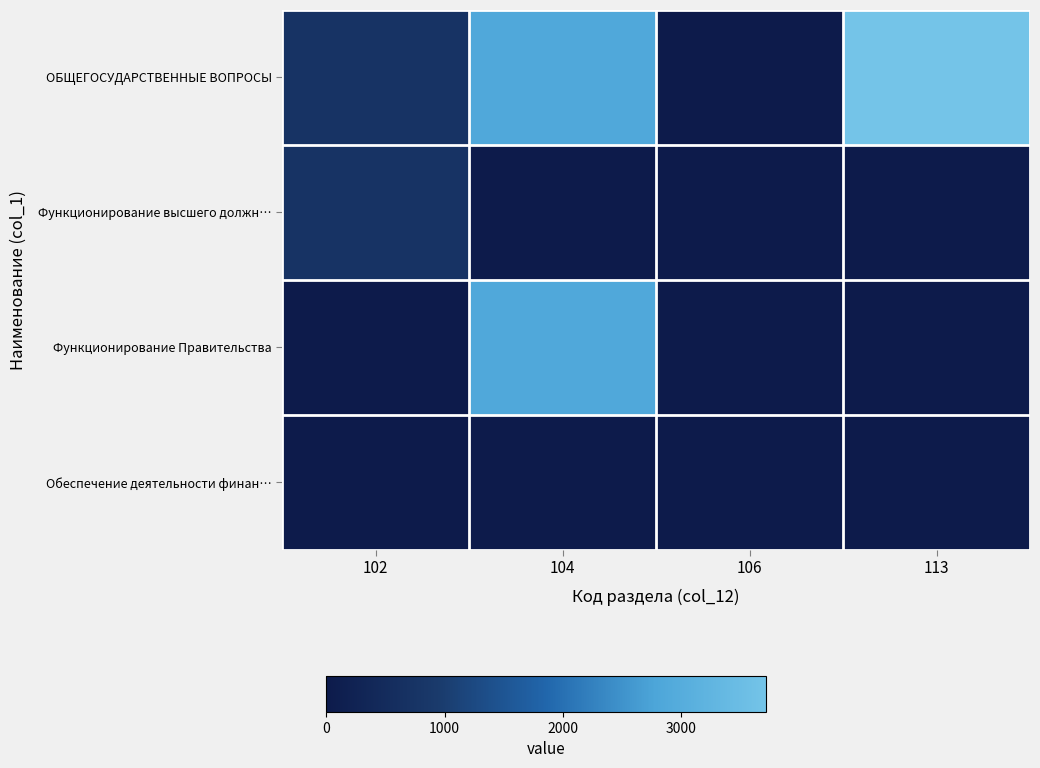

How many distinct data groups are displayed?

4